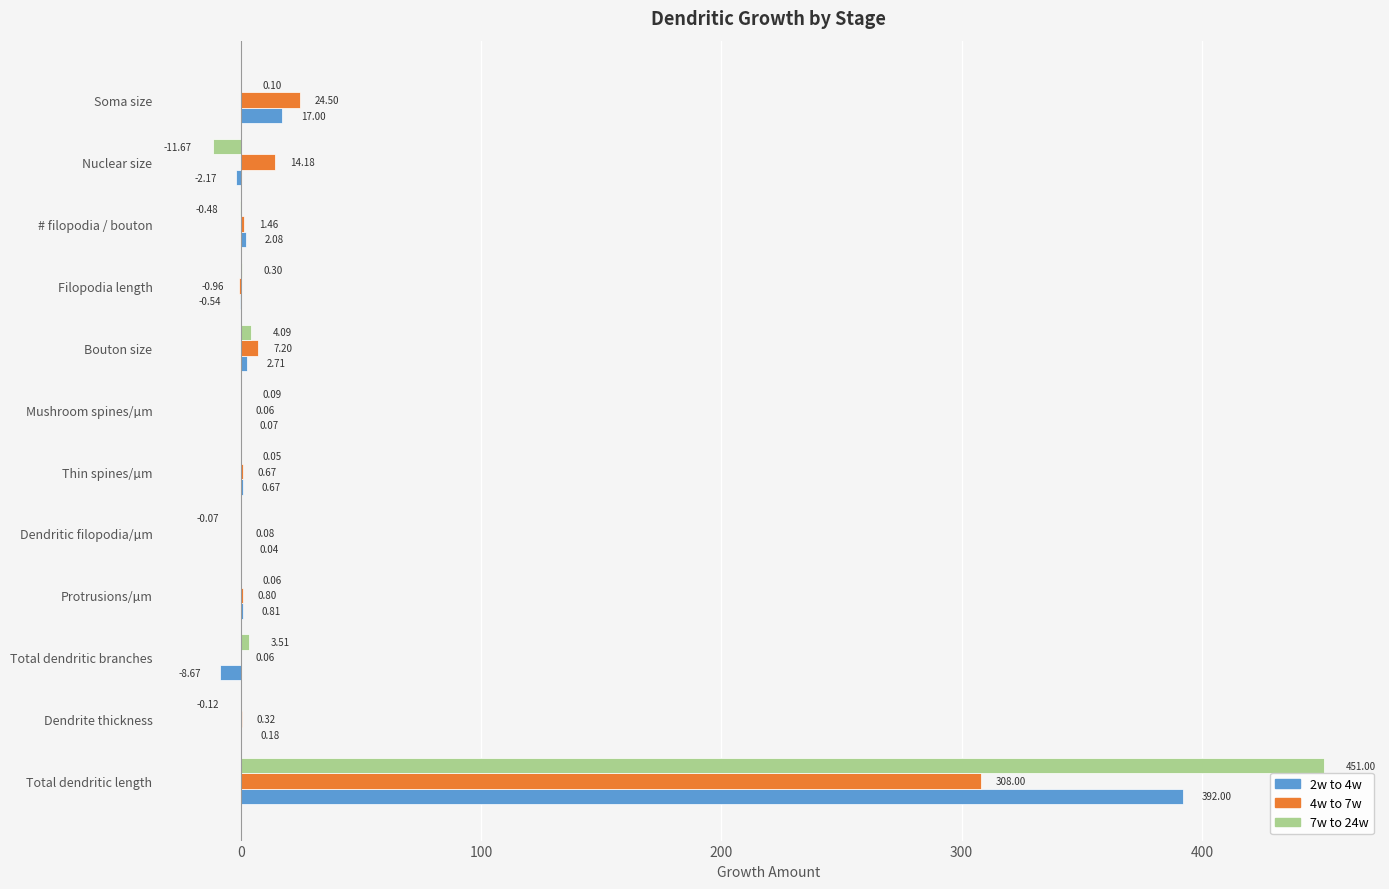

Which category has the highest value in the 7w to 24w series?

Total dendritic length